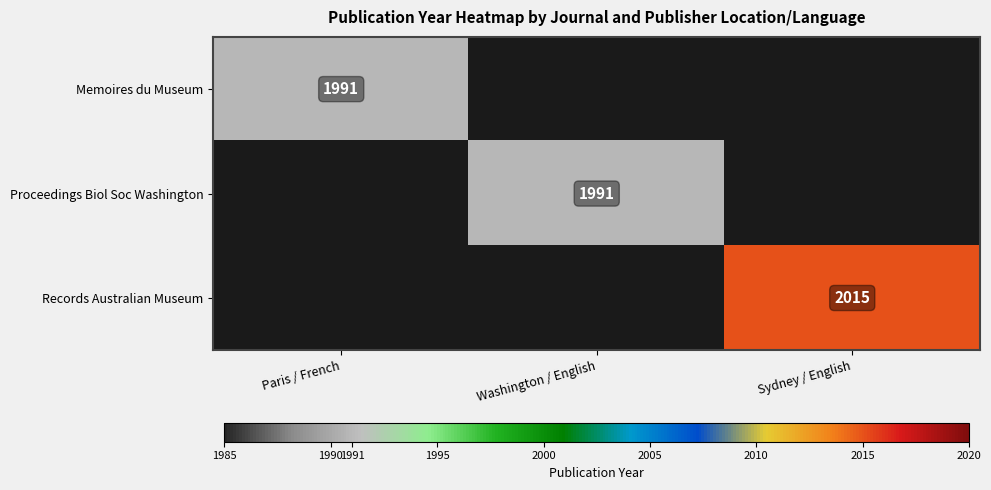

The Memoires du Museum series shows 2968 at Paris / French. True or false?

False